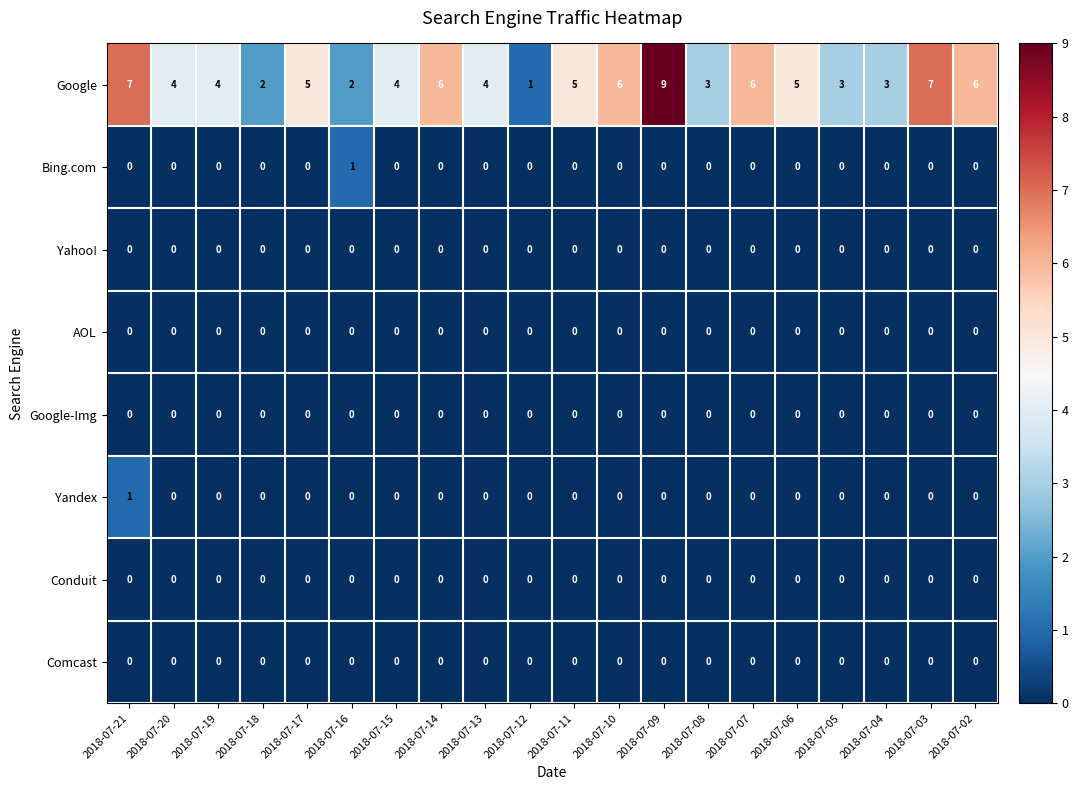

What is the difference between the highest and lowest values at 2018-07-06?

5